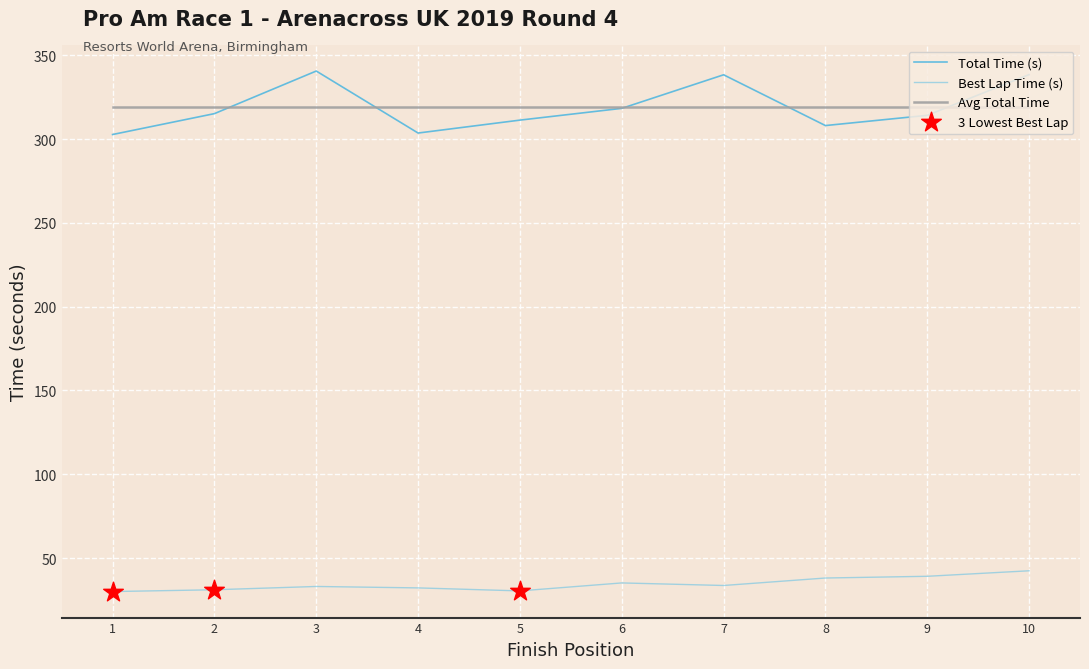

Is the value of Best Lap Time (s) at 6 greater than the value of Avg Total Time at 2?

No